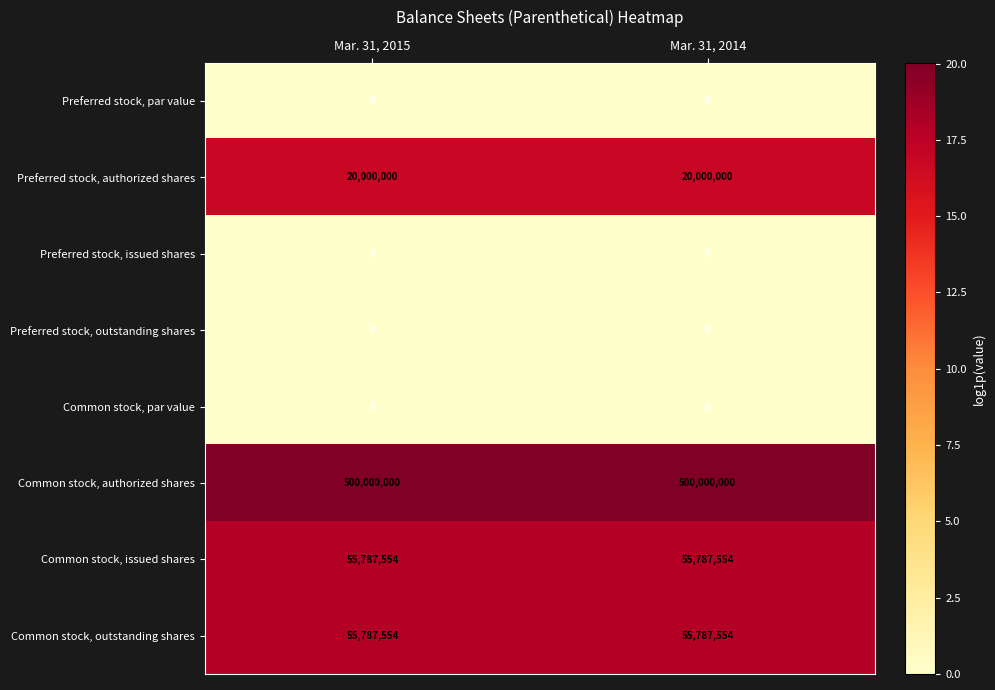

What is the greatest value displayed?

500000000